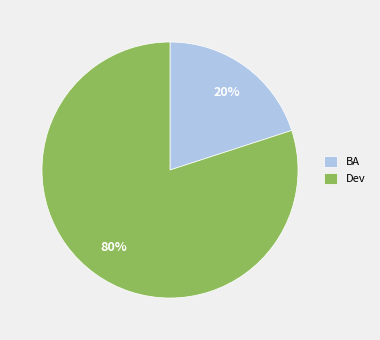

Which category has the smallest portion of the pie?

BA